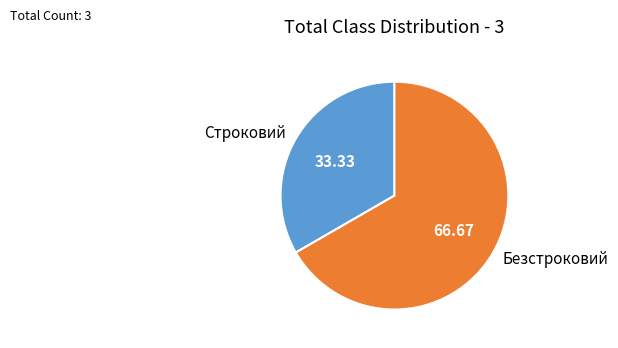

Rank the categories by value from highest to lowest.

Безстроковий, Строковий